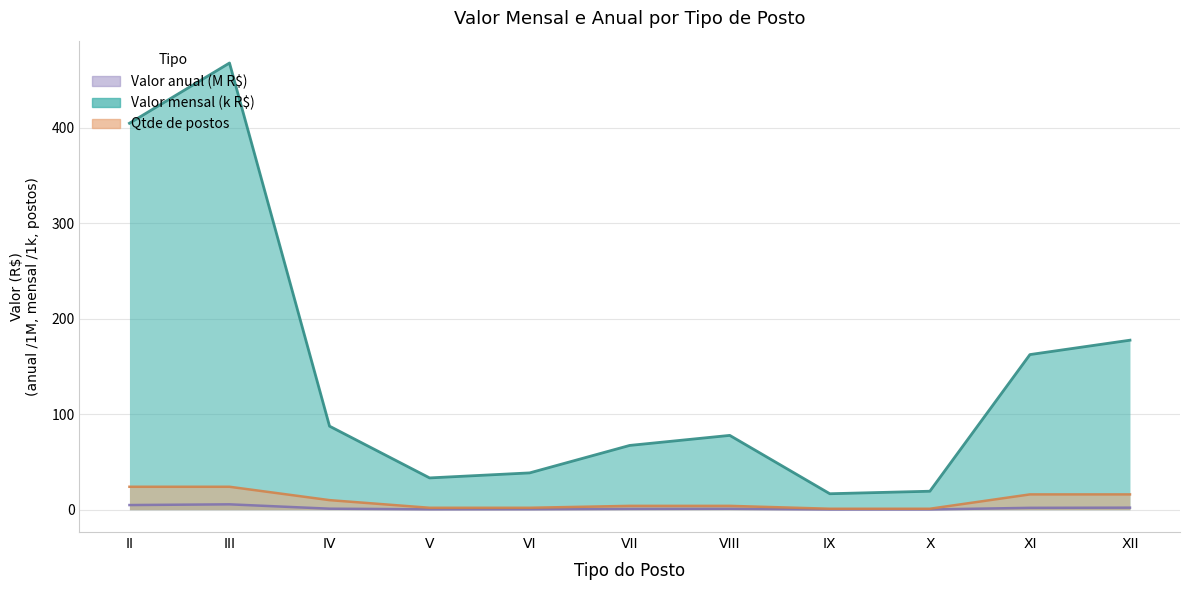

True or false: Valor mensal and Valor anual cross at least once.

False